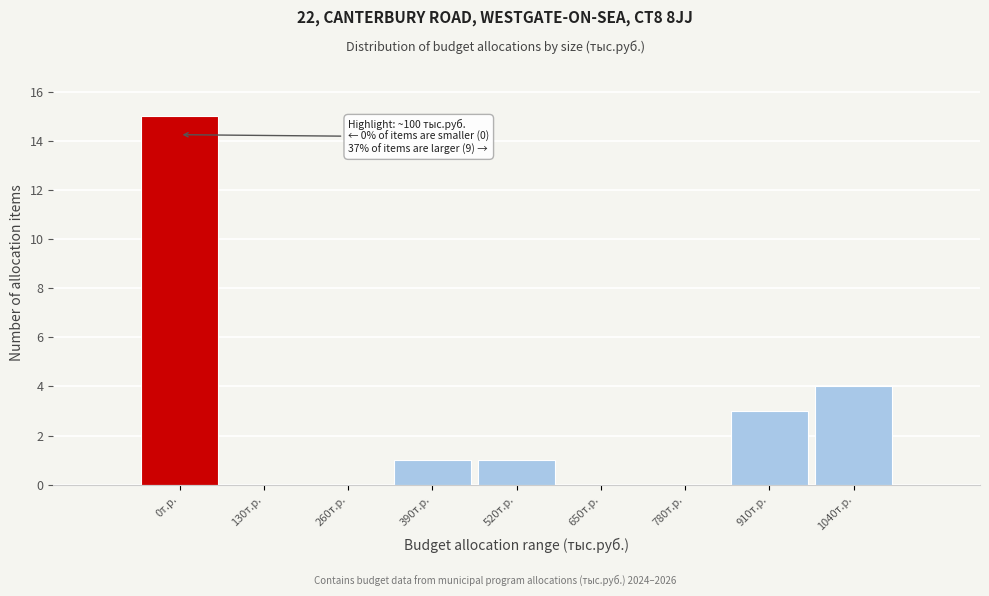

Reading right to left, transcribe all the data shown in this chart.

1040т.р.=4	910т.р.=3	780т.р.=0	650т.р.=0	520т.р.=1	390т.р.=1	260т.р.=0	130т.р.=0	0т.р.=15